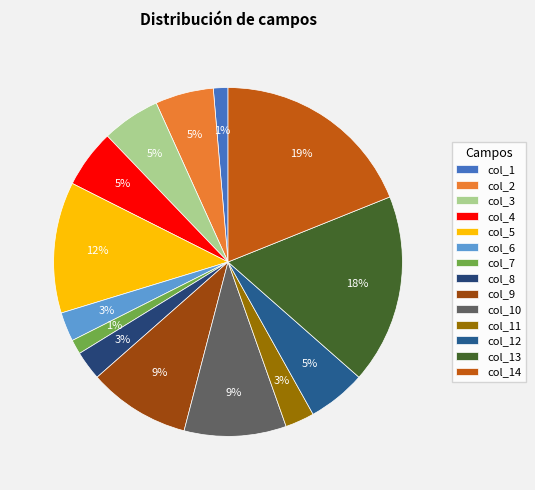

Which category has the biggest portion of the pie?

col_14